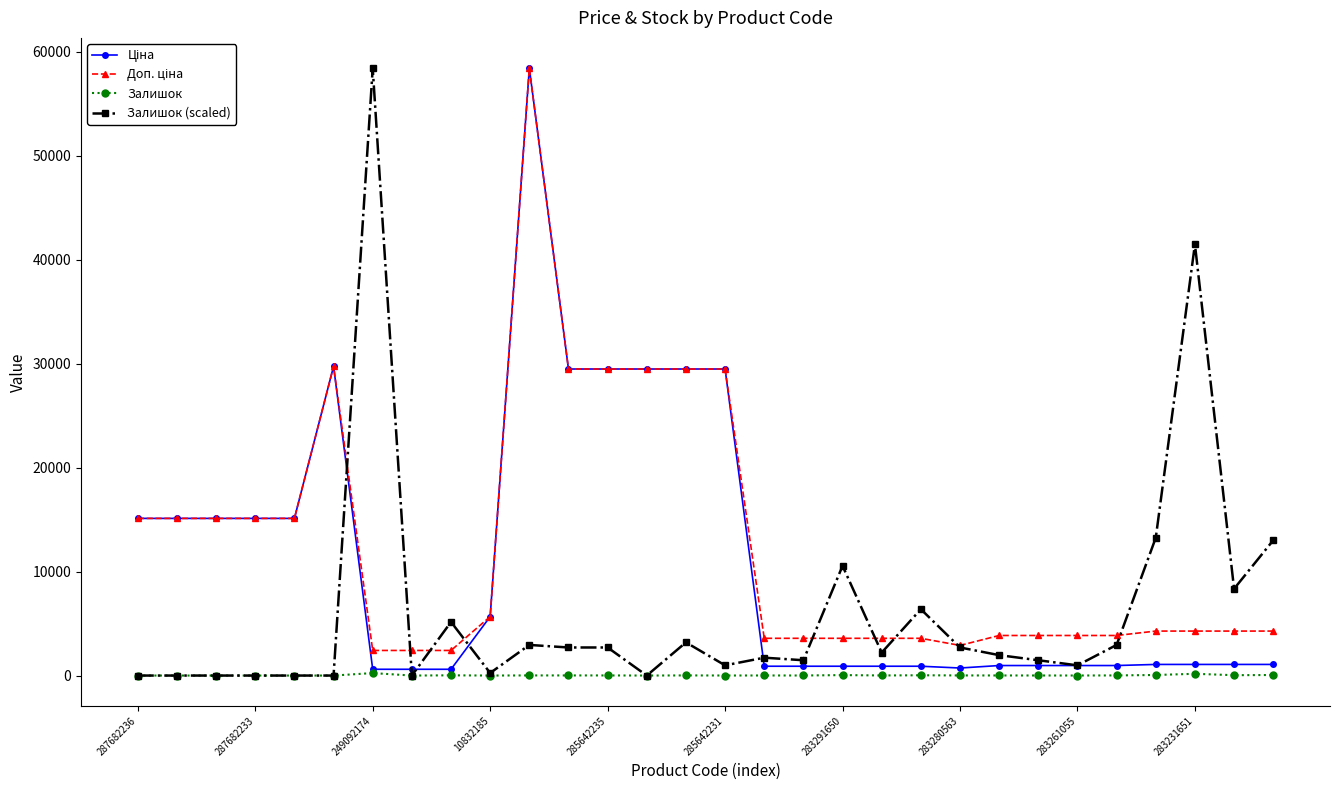

Which series has the widest spread of values?

Залишок (scaled)